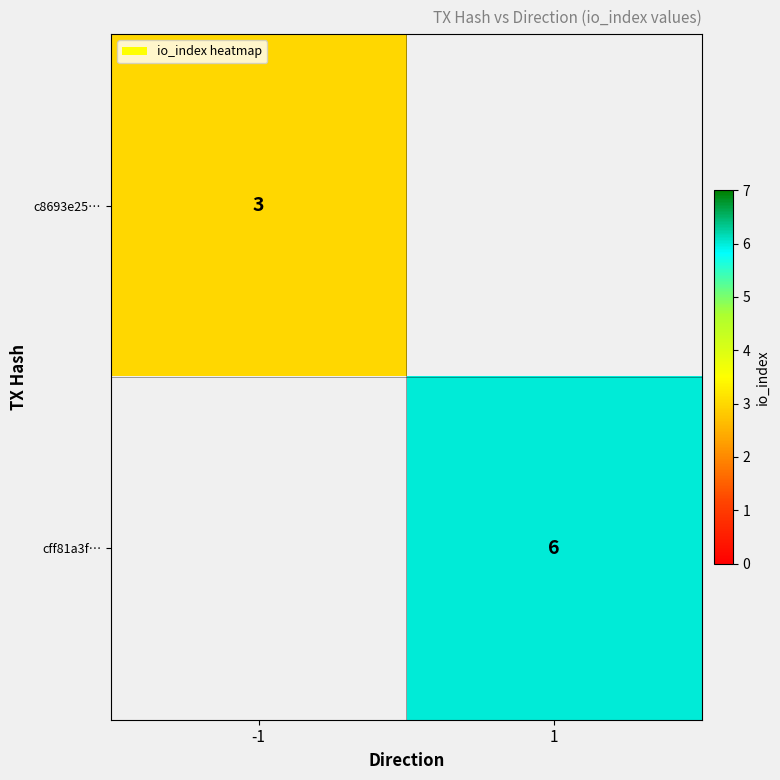

The cff81a3f… series shows 6 at 1. True or false?

True